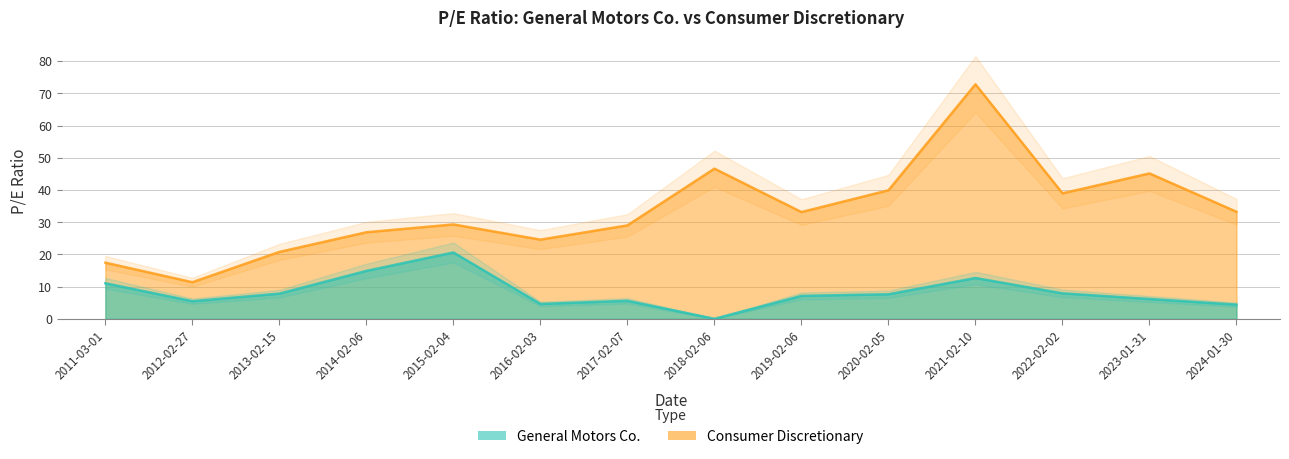

Rank the series by their average value, from highest to lowest.

Consumer Discretionary, General Motors Co.